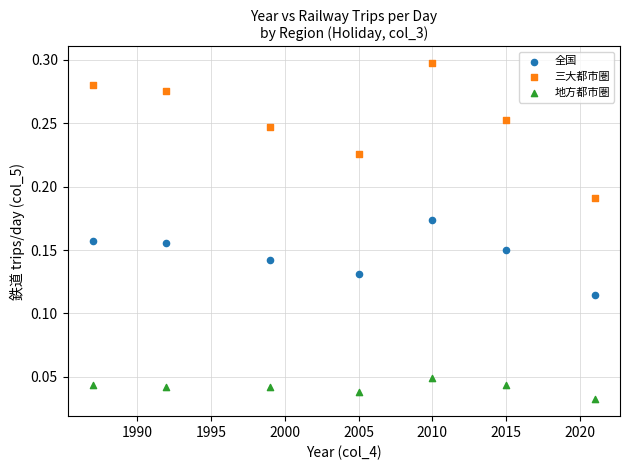

What is the X range (max minus min) for the scatter plot?

34.0